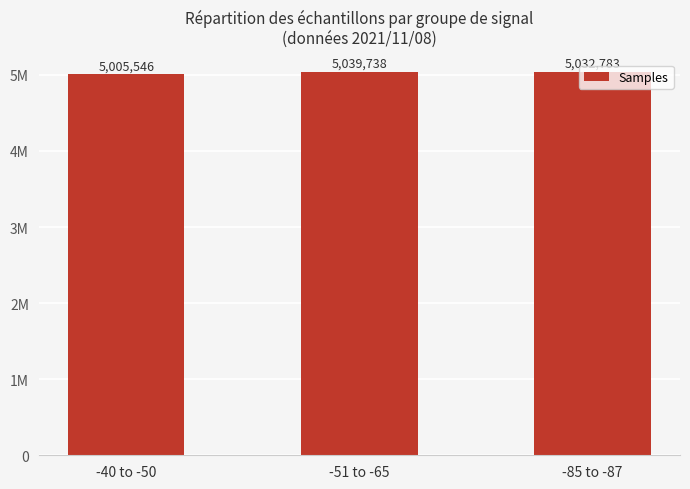

The value at -85 to -87 is 5032783. True or false?

True